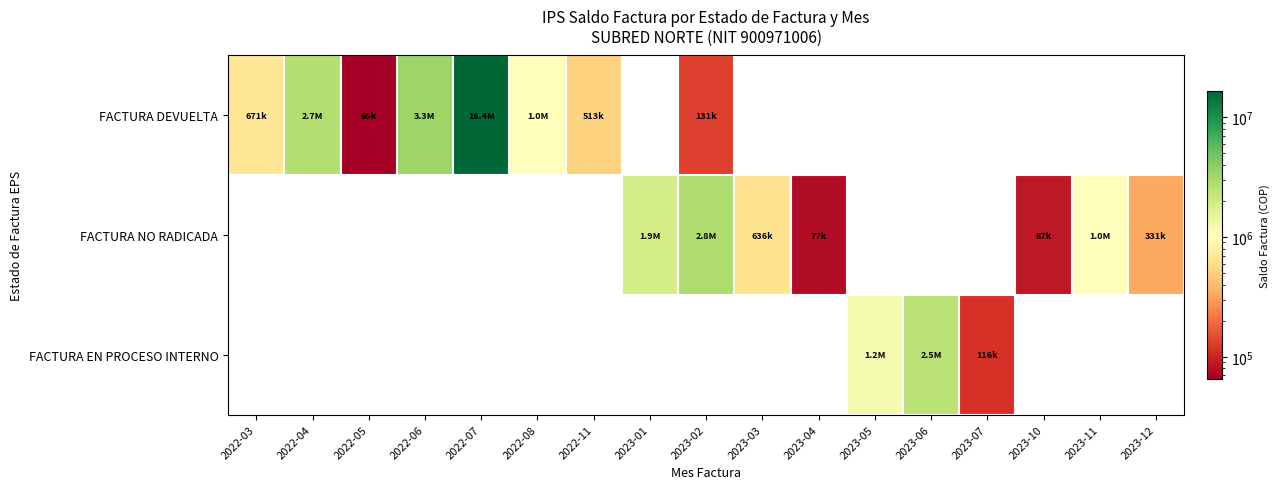

How many positive values does the FACTURA EN PROCESO INTERNO series have?

3